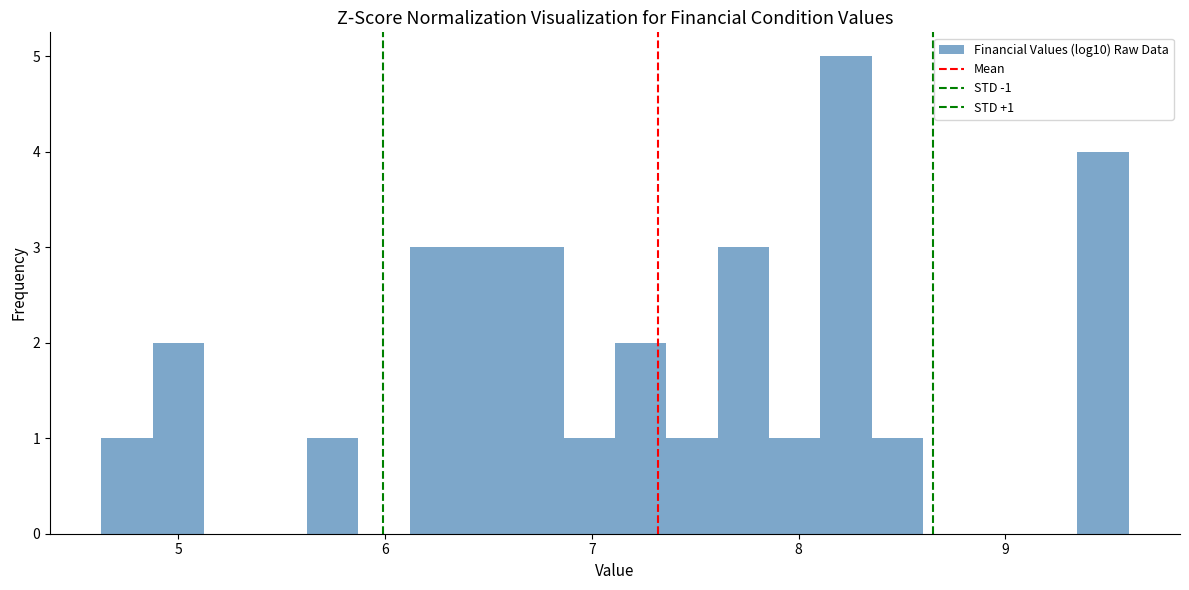

Around what value on the x-axis is the tallest bar? Give the approximate position of its centre, as read against the axis.

8.2